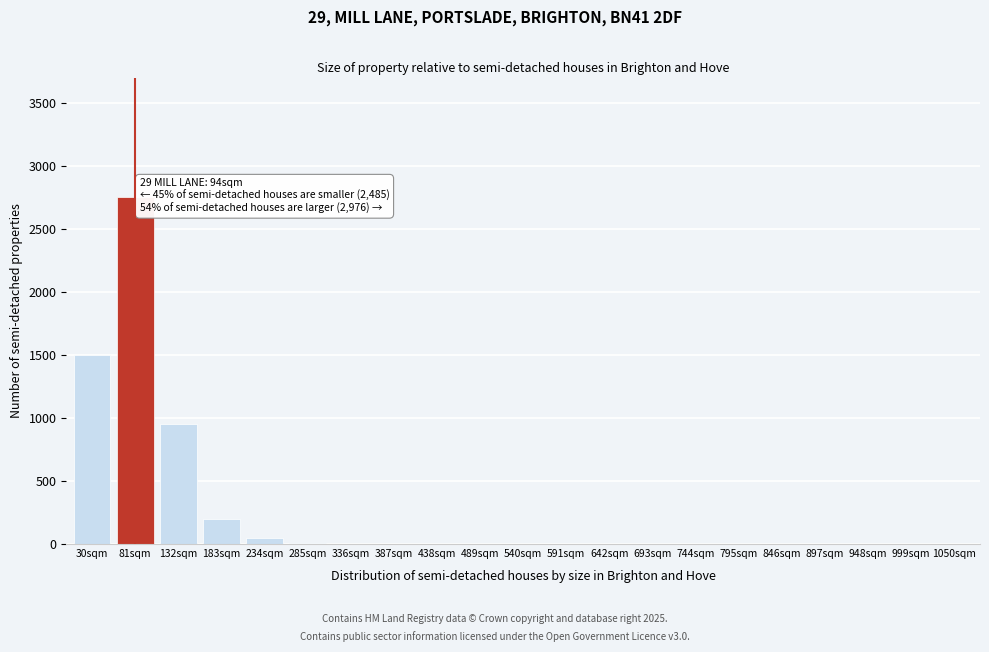

What is the greatest value displayed?

2750